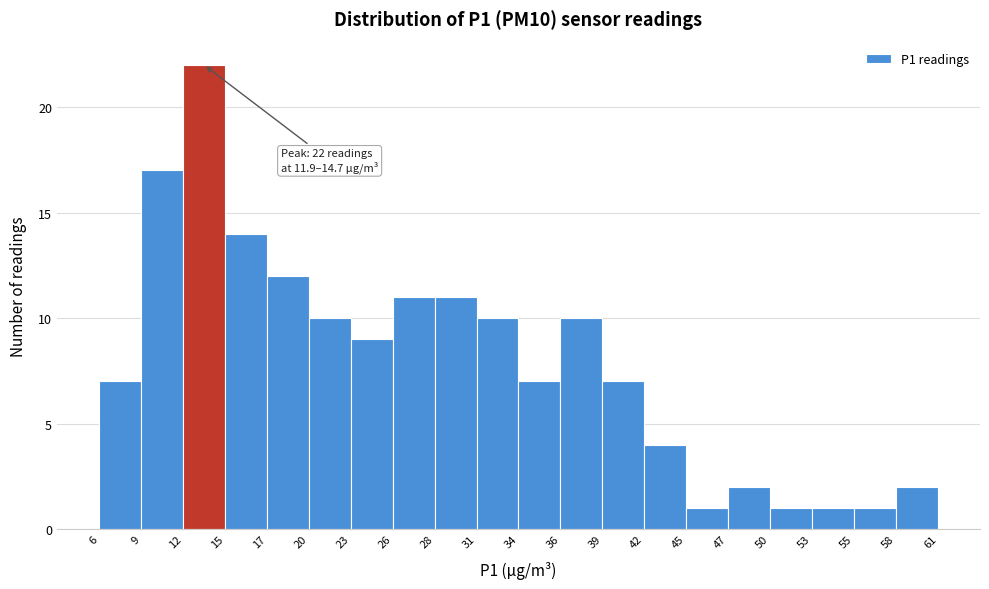

Which range on the x-axis has the tallest bar?

12 to 15